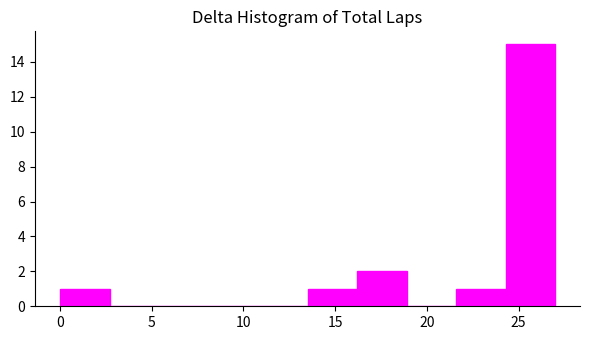

Which range on the x-axis has the tallest bar?

24.3 to 27.0